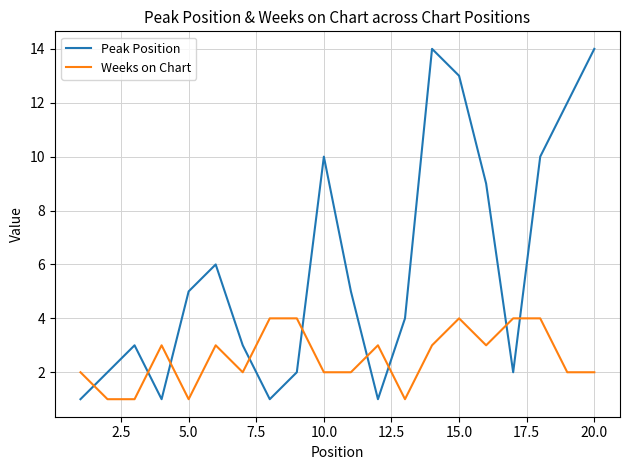

Which series has the largest range (max minus min)?

Peak Position